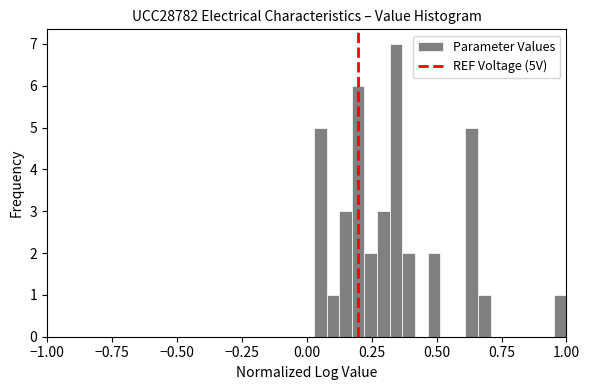

Around what value on the x-axis is the tallest bar? Give the approximate position of its centre, as read against the axis.

0.35